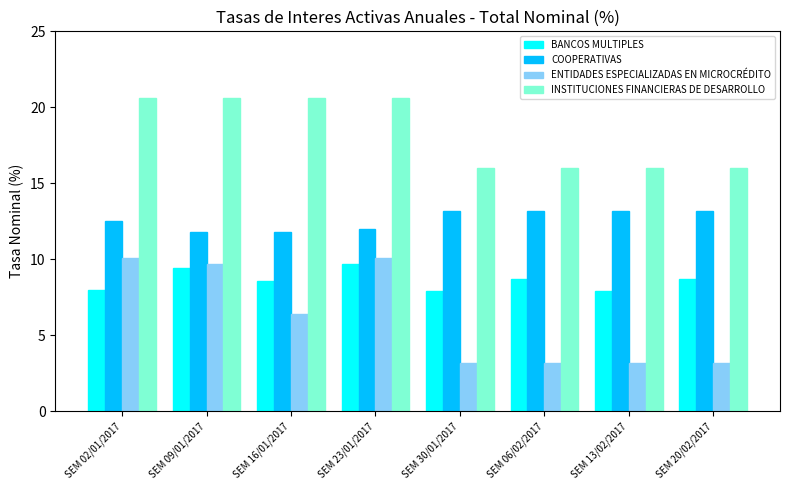

What is the highest value of the BANCOS MULTIPLES series?

9.7